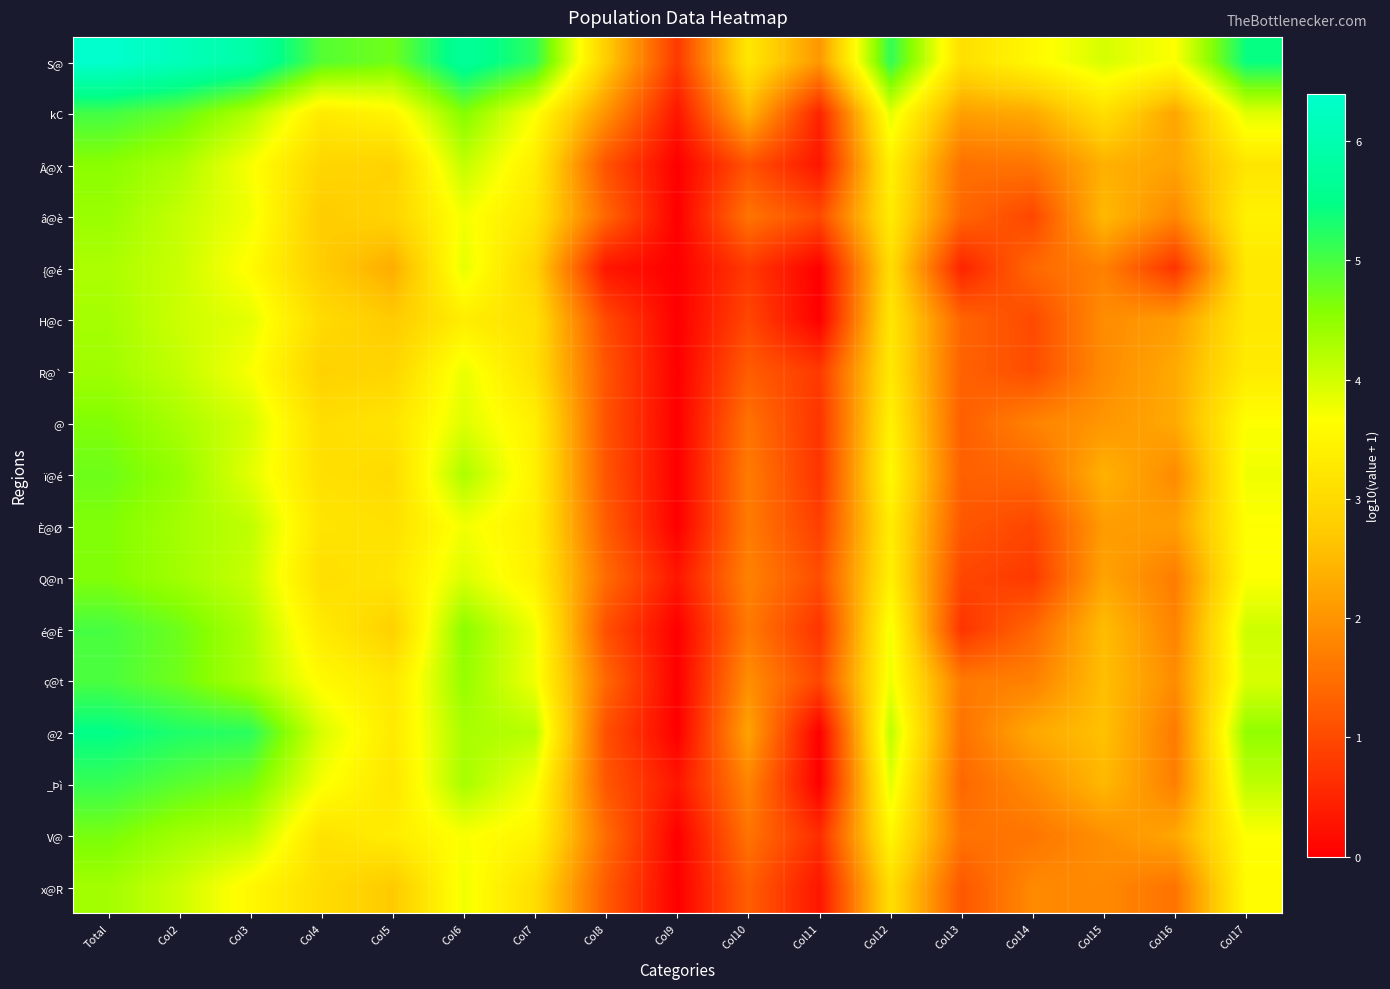

Which label corresponds to the largest value in the chart?

Total